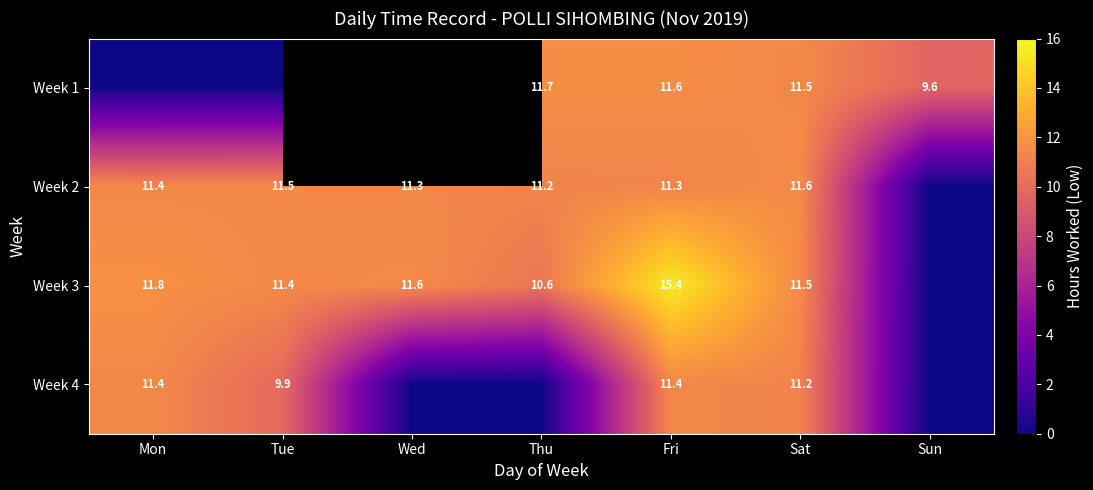

Is the value of Week 3 at Mon greater than the value of Week 4 at Fri?

Yes